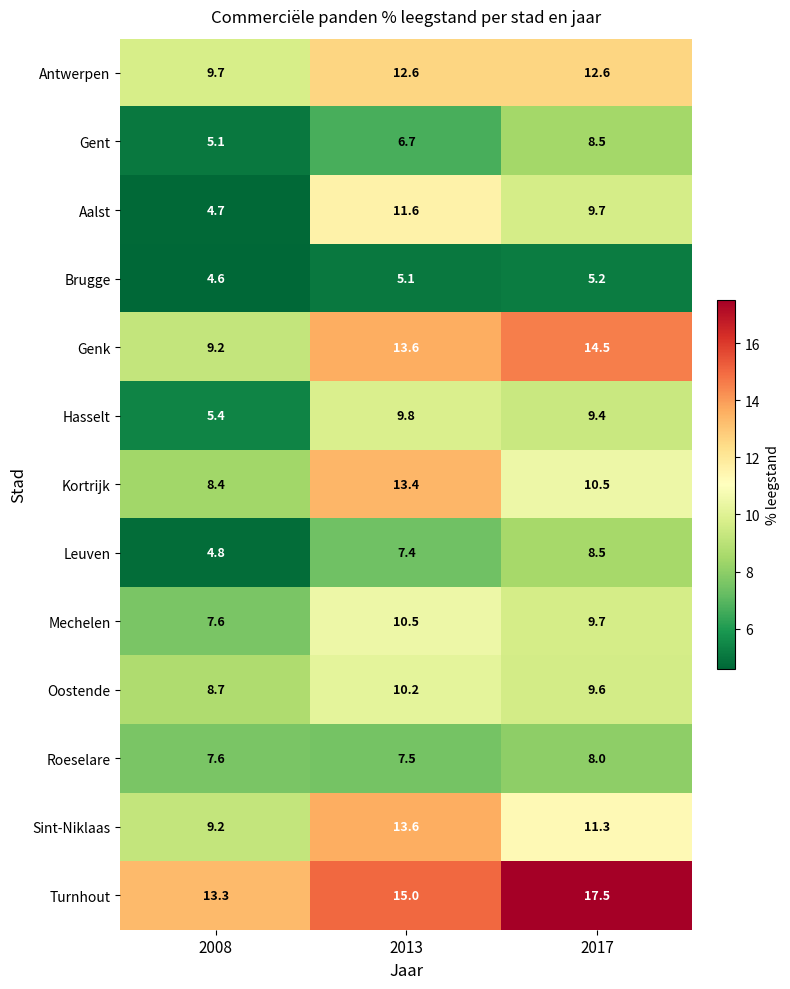

List the labels in order of Roeselare value, largest first.

2017, 2008, 2013